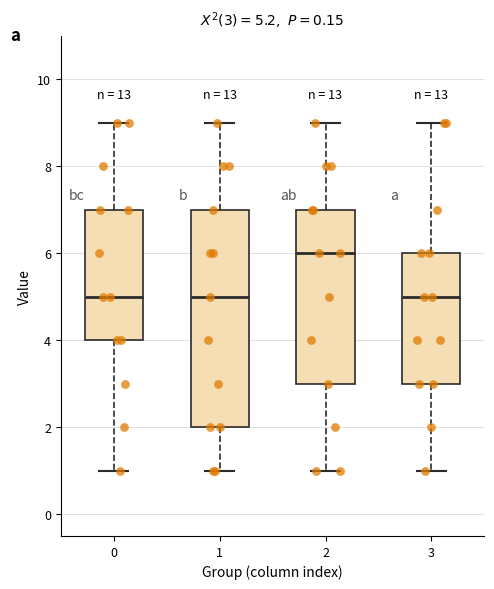

Which box is the tallest, from its lower edge to its upper edge?

1